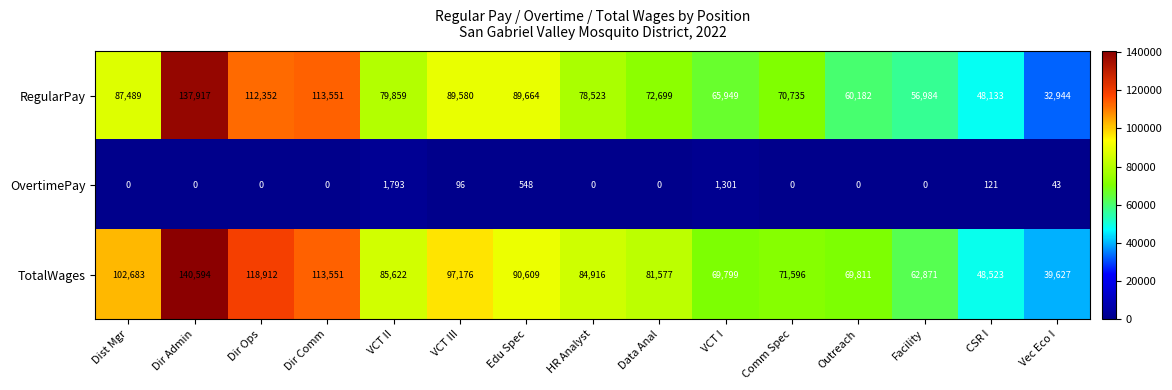

The value of RegularPay at Comm Spec is 70735. True or false?

True